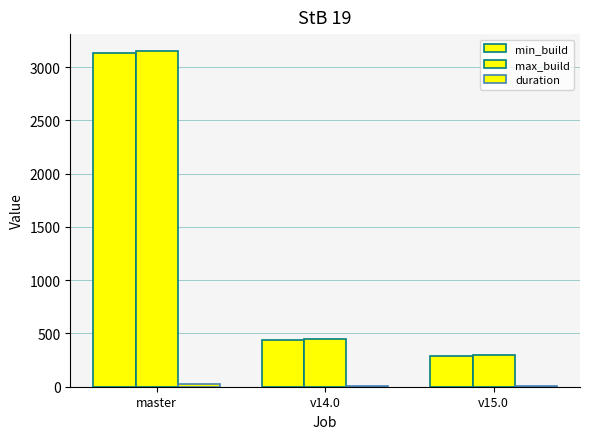

At how many categories does at least one series exceed 121?

3